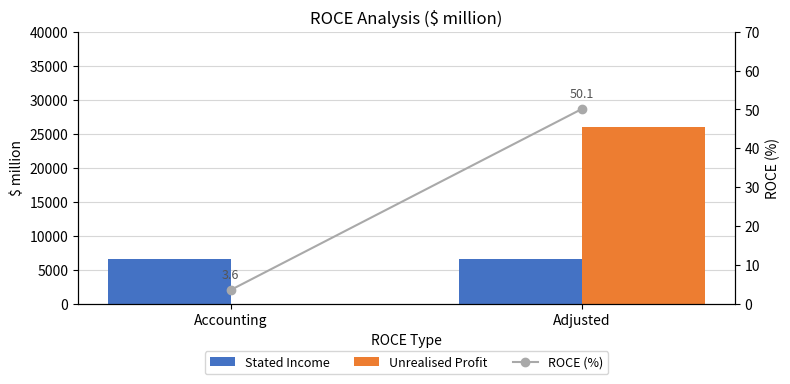

Is it true that Stated Income equals 9966.8 at Adjusted?

False